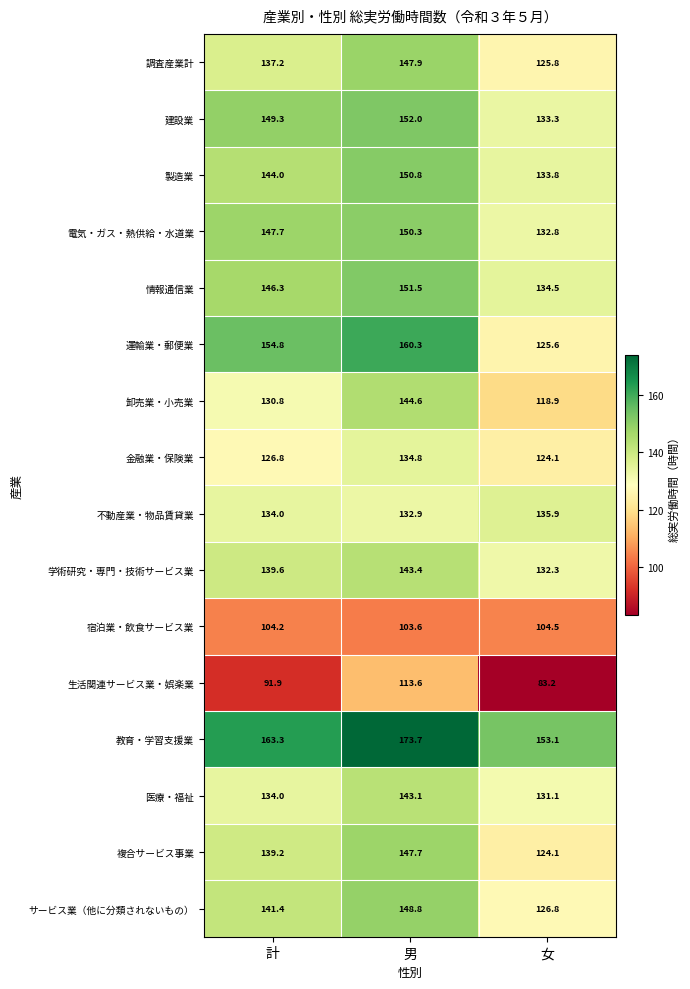

Count the number of categories in the chart.

3